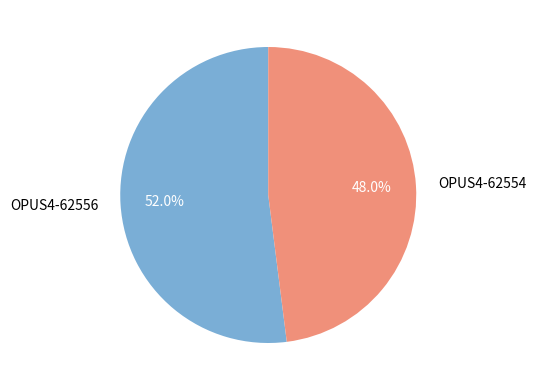

To the nearest percent, what percentage of the pie is OPUS4-62554?

48%